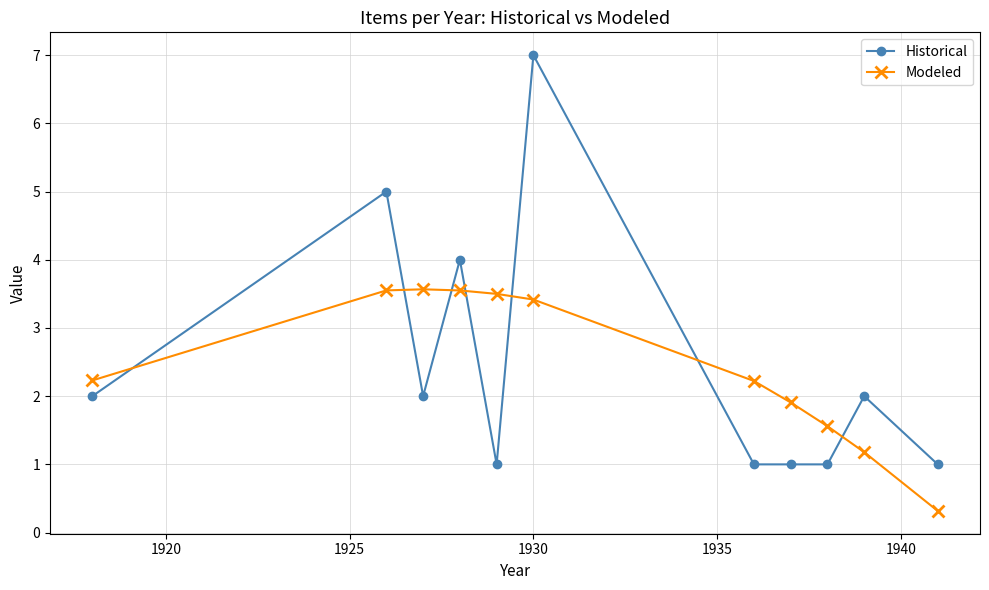

Which series has the largest range (max minus min)?

Historical